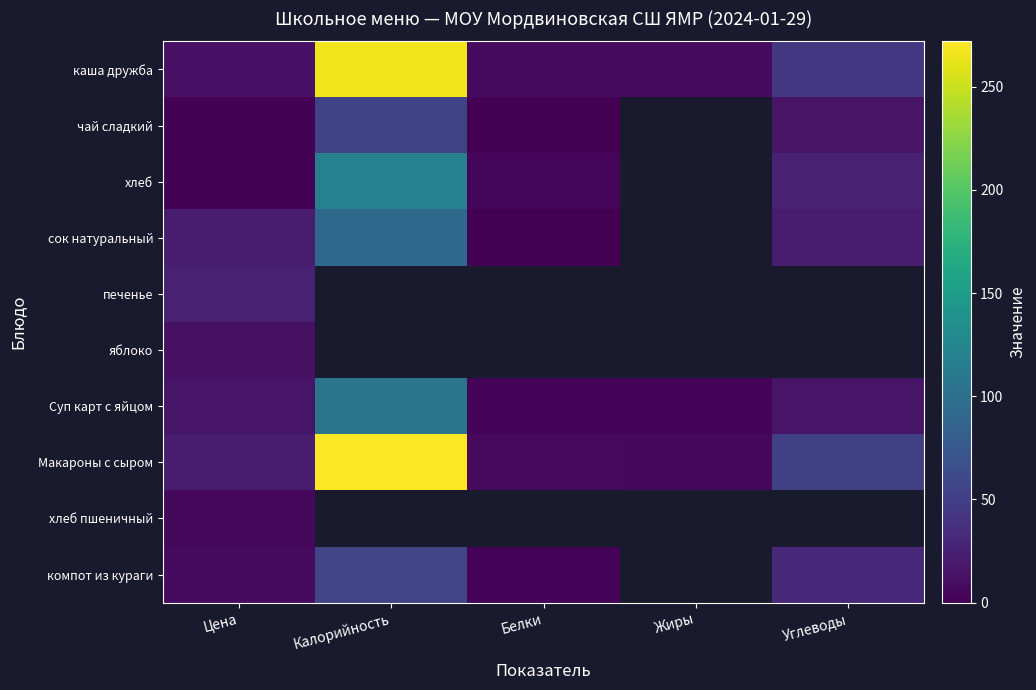

What is the spread (max minus min) of values at Белки?

7.8